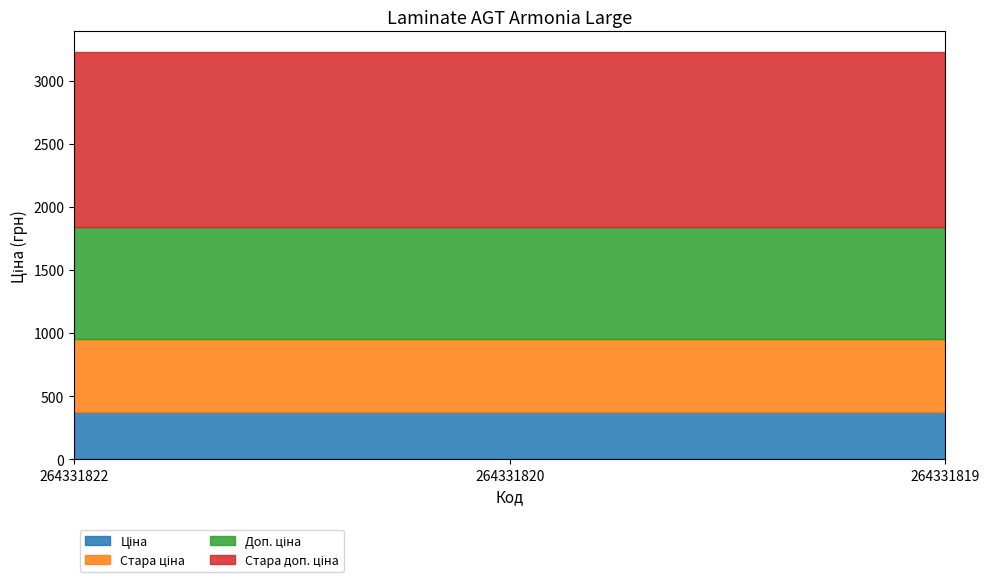

What is the minimum value shown in the chart?

371.4